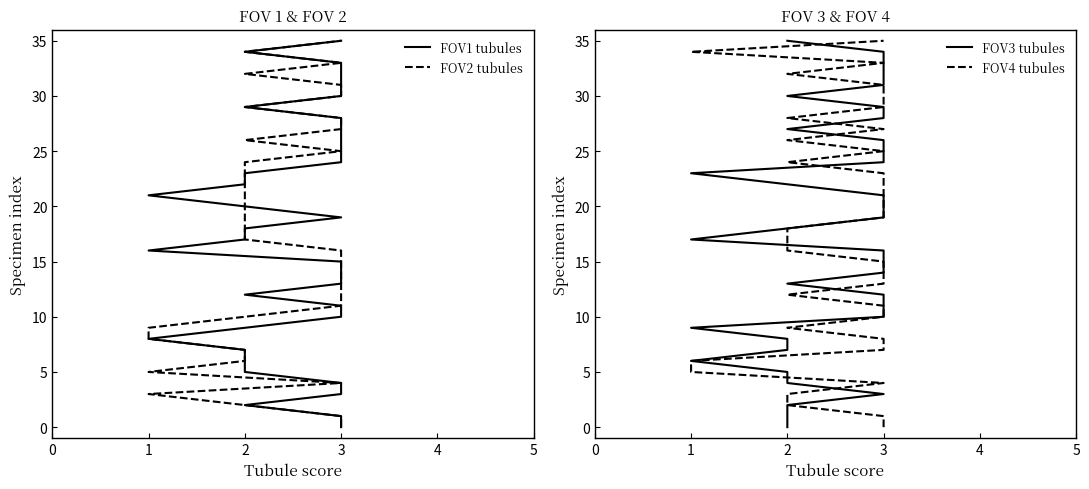

True or false: FOV2 tubules has more than 0 interior local peaks.

False